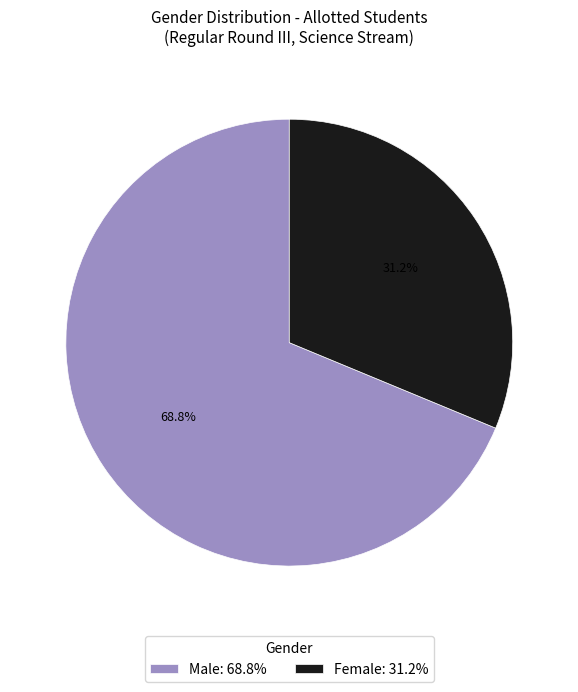

True or false: Female accounts for 40% of the total.

False